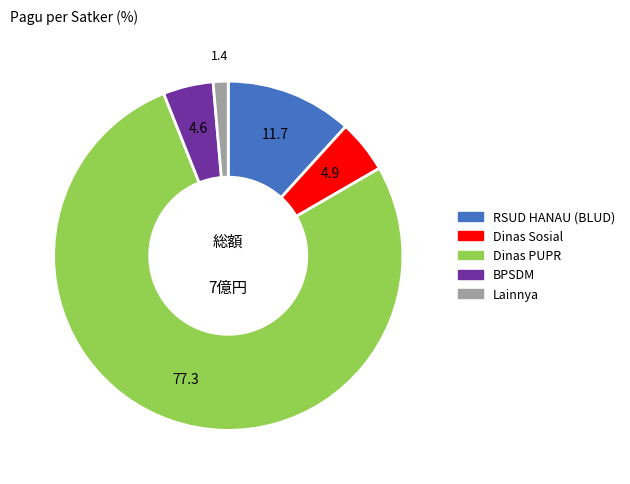

Which has a higher value, RSUD HANAU (BLUD) or Dinas Sosial?

RSUD HANAU (BLUD)